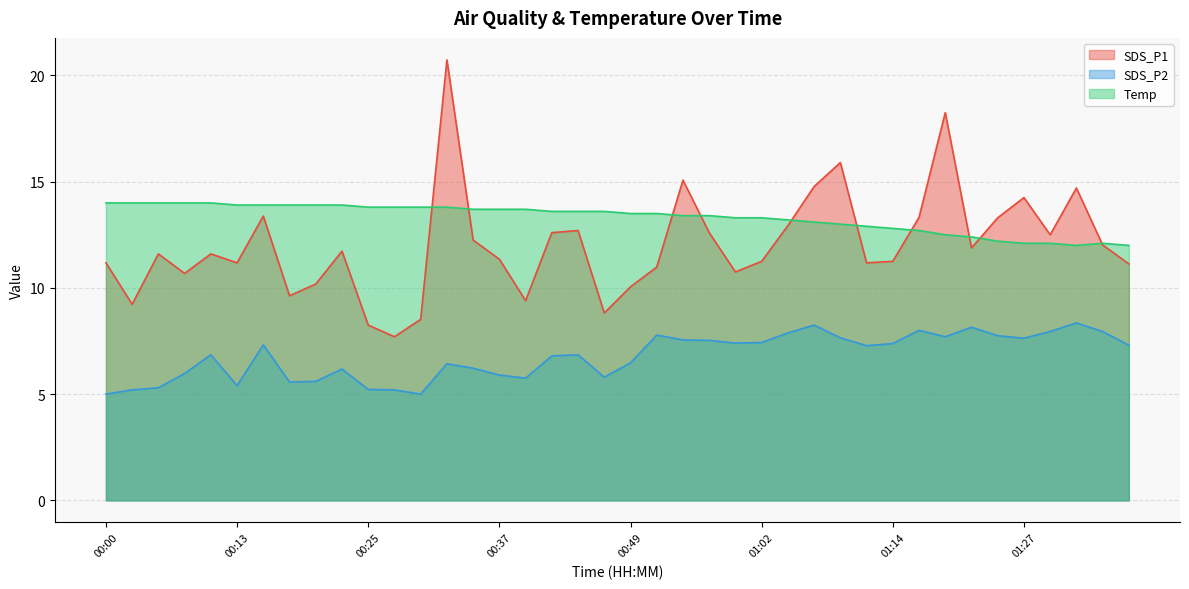

What is the value of the Temp point at the 40th from the left?

12.0